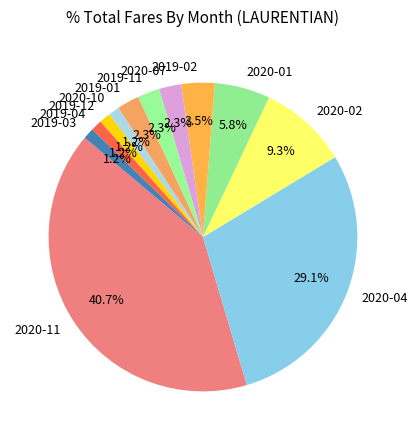

Is 2020-04 the majority of the pie?

No